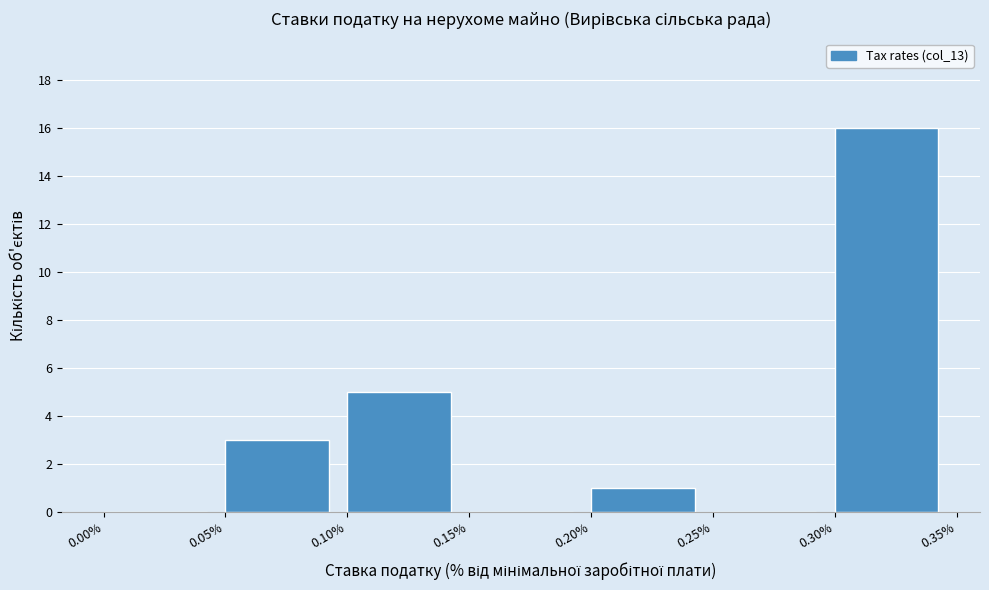

Reading left to right, transcribe this chart: for each bar, give the range it covers on the x-axis and its height. The values are not printed on the chart, so give them approximately, as read against the axis.

0.00% to 0.05%: 0
0.05% to 0.10%: 3
0.10% to 0.15%: 5
0.15% to 0.20%: 0
0.20% to 0.25%: 1
0.25% to 0.30%: 0
0.30% to 0.35%: 16